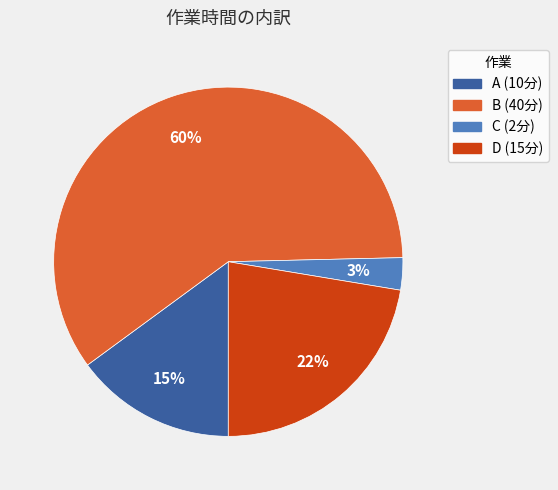

The C slice represents 3% of the pie. True or false?

True